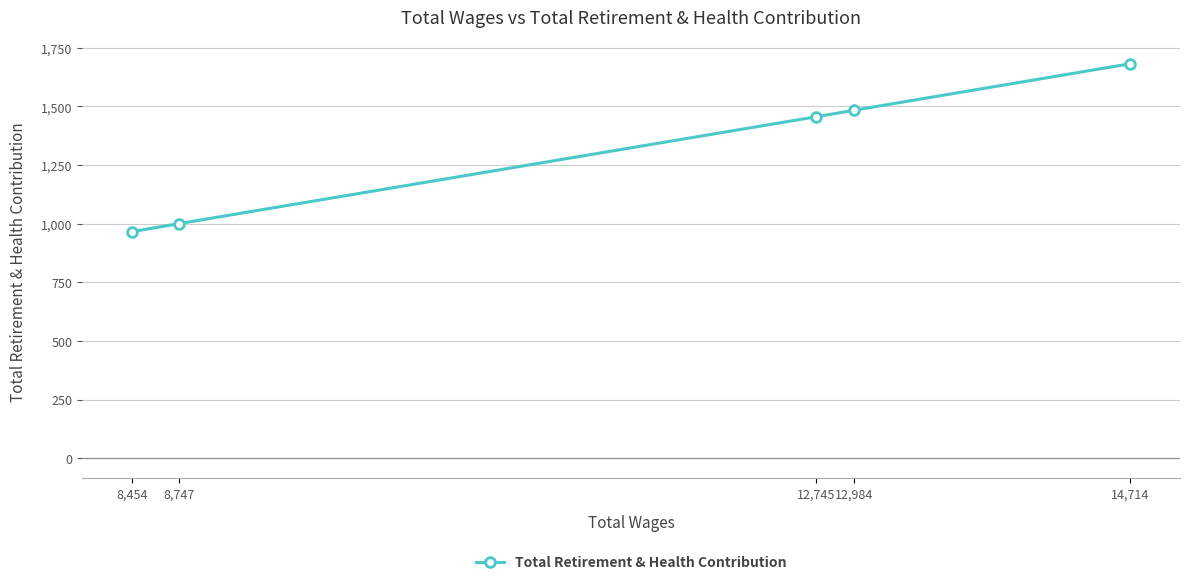

What position from the right is 12,745?

3